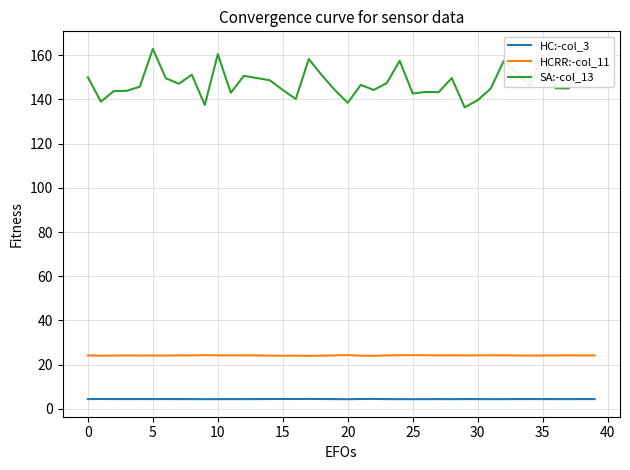

Rank the series by their maximum value, from highest to lowest.

SA:-col_13, HCRR:-col_11, HC:-col_3